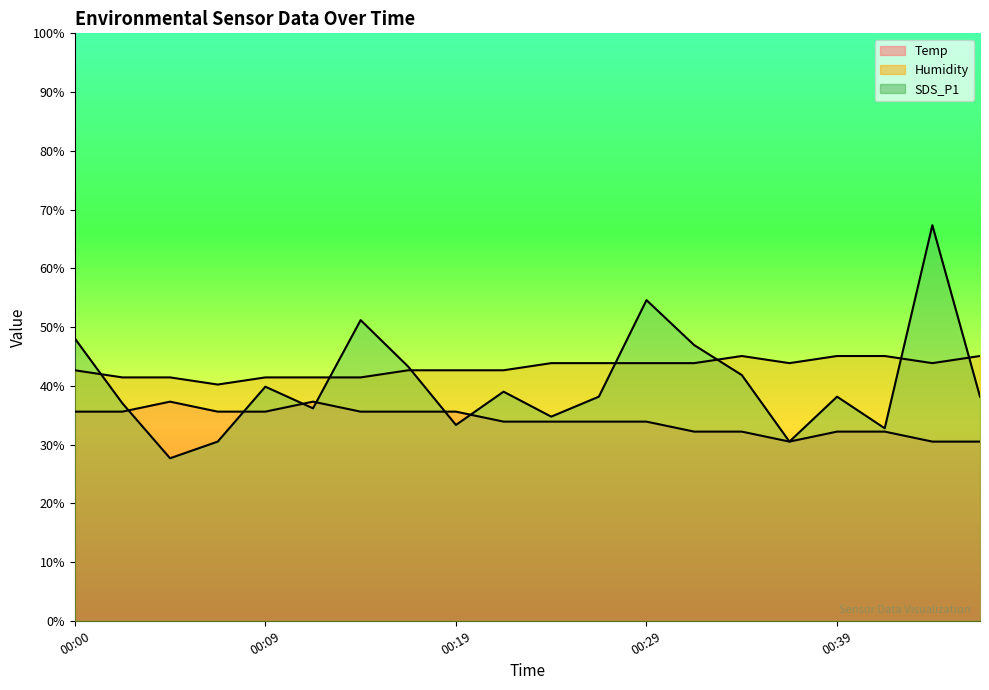

Rank the series at 00:41 from highest to lowest value.

Humidity, SDS_P1, Temp